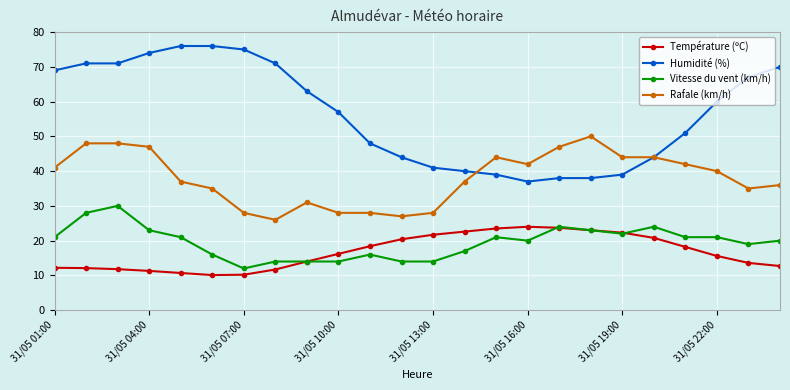

How many lines are shown in the chart?

4